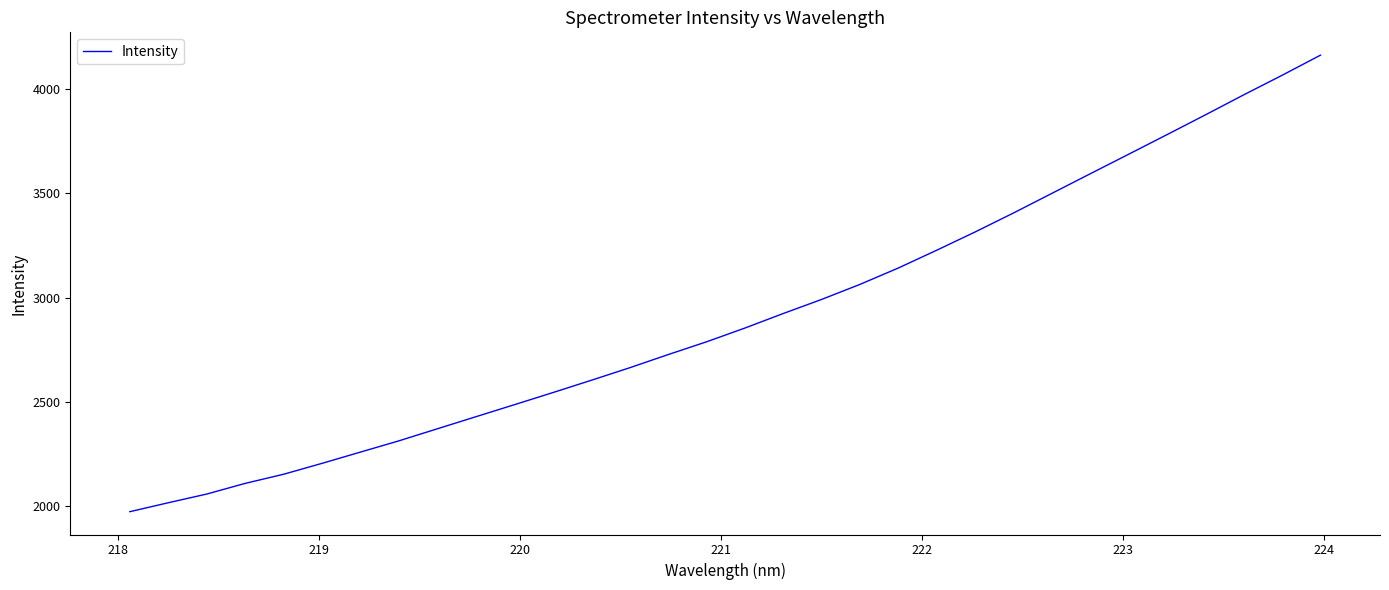

What is the minimum value shown in the chart?

1975.0